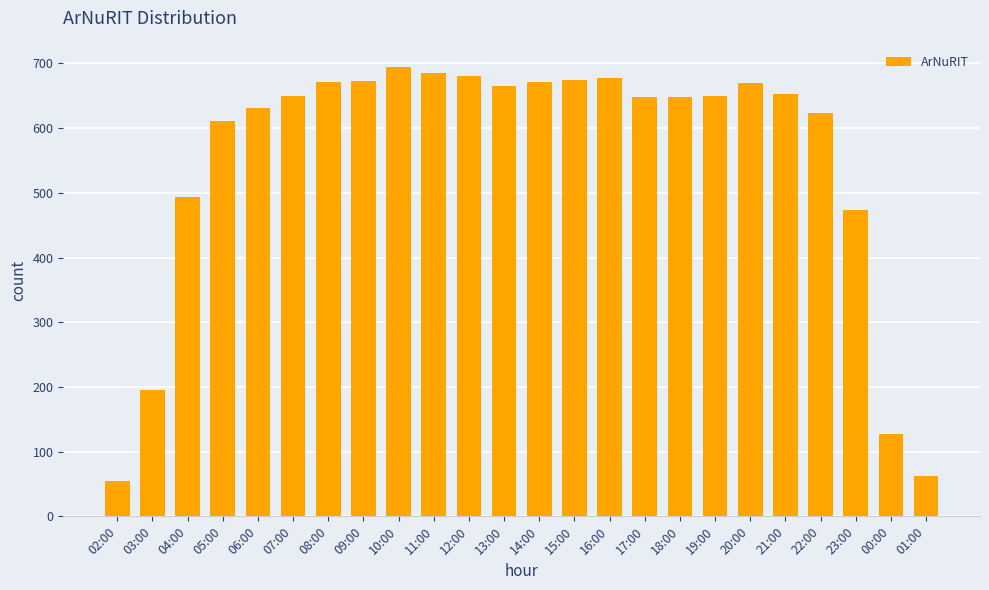

What is the approximate value at 17:00?

648